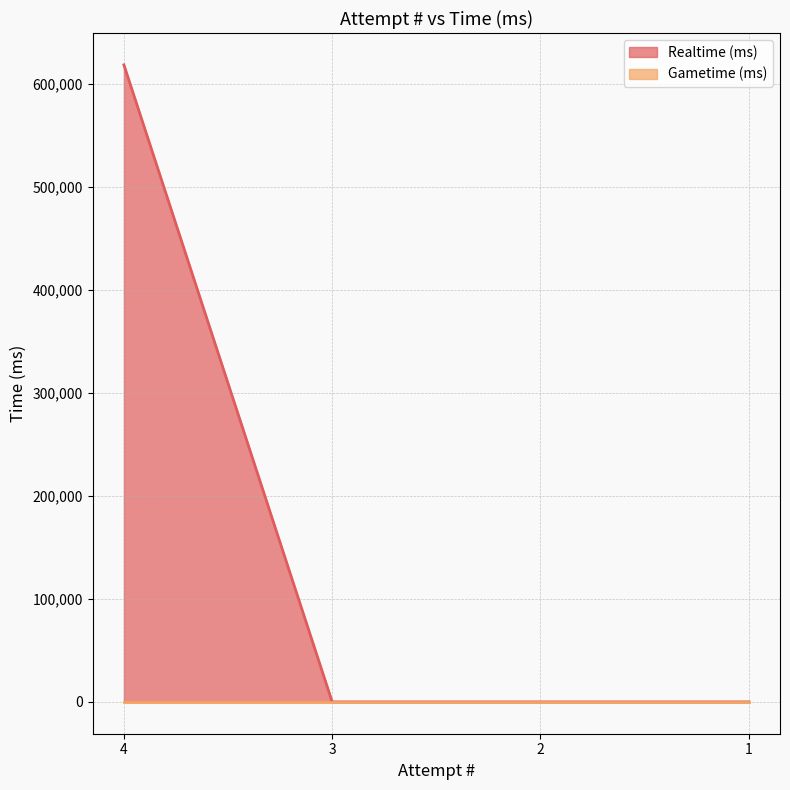

Reading left to right, extract all data points from this chart.

4=618840	3=0	2=0	1=0